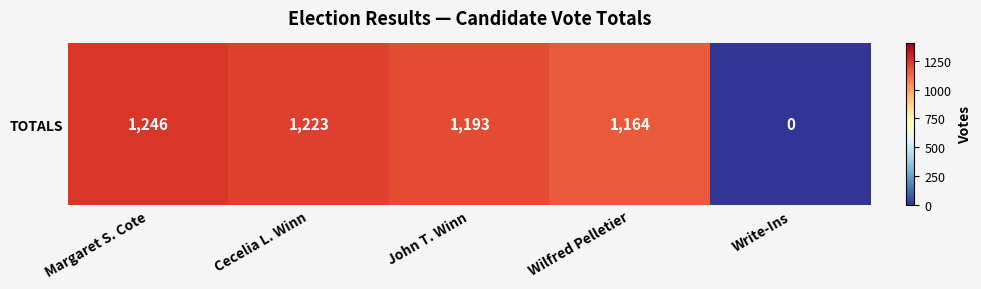

What is the change in value from Margaret S. Cote to Write-Ins?

-1246